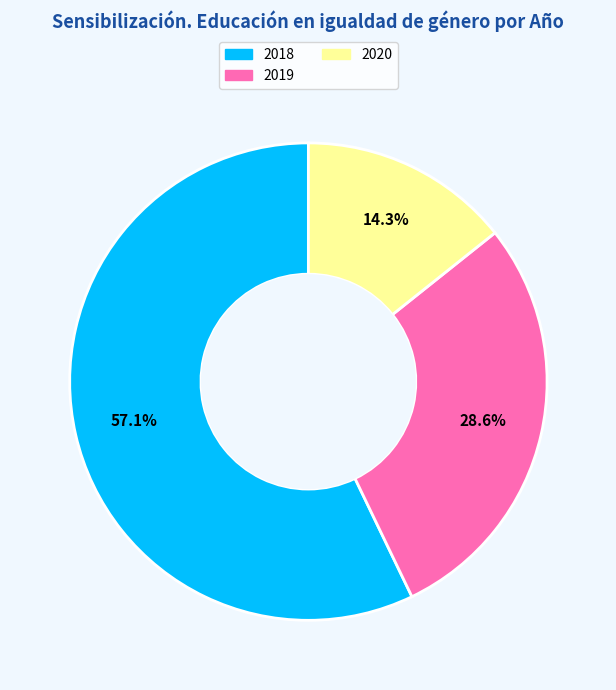

Is there any slice that represents more than half of the pie?

Yes